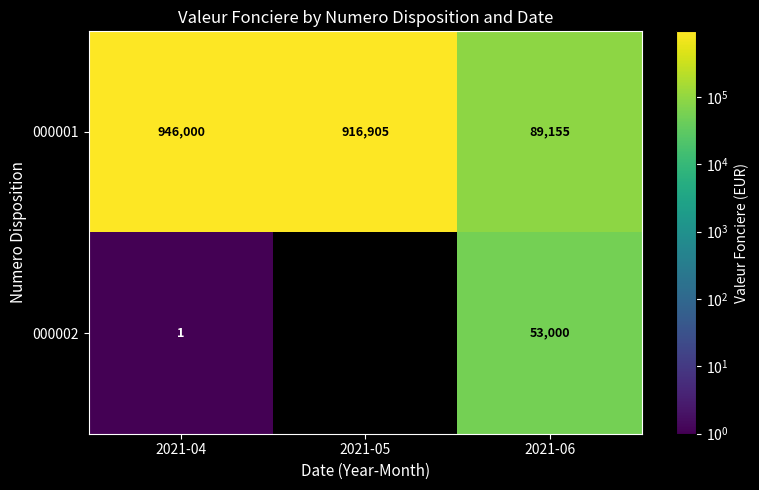

What is the difference between the maximum and second lowest values in the 000002 series?

52999